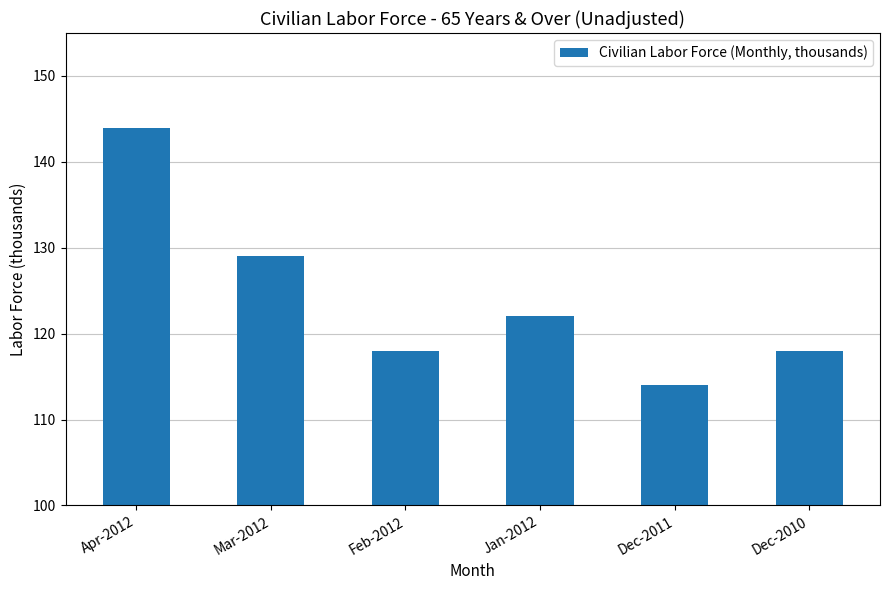

Which category has the lowest value across all series?

Dec-2011